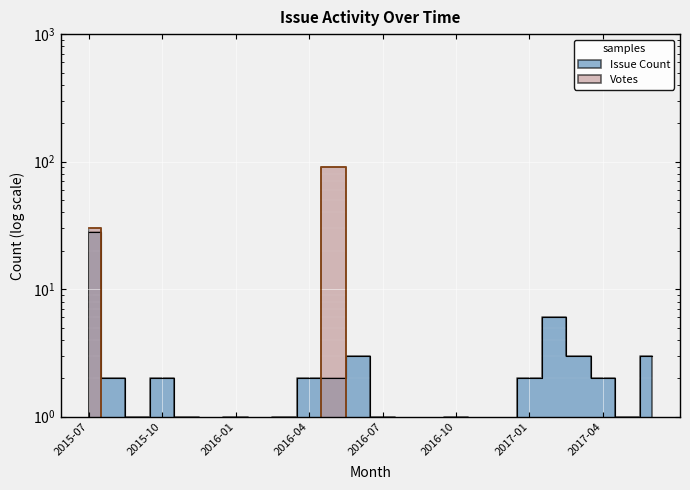

What are all the series names shown in the legend?

Issue Count, Votes